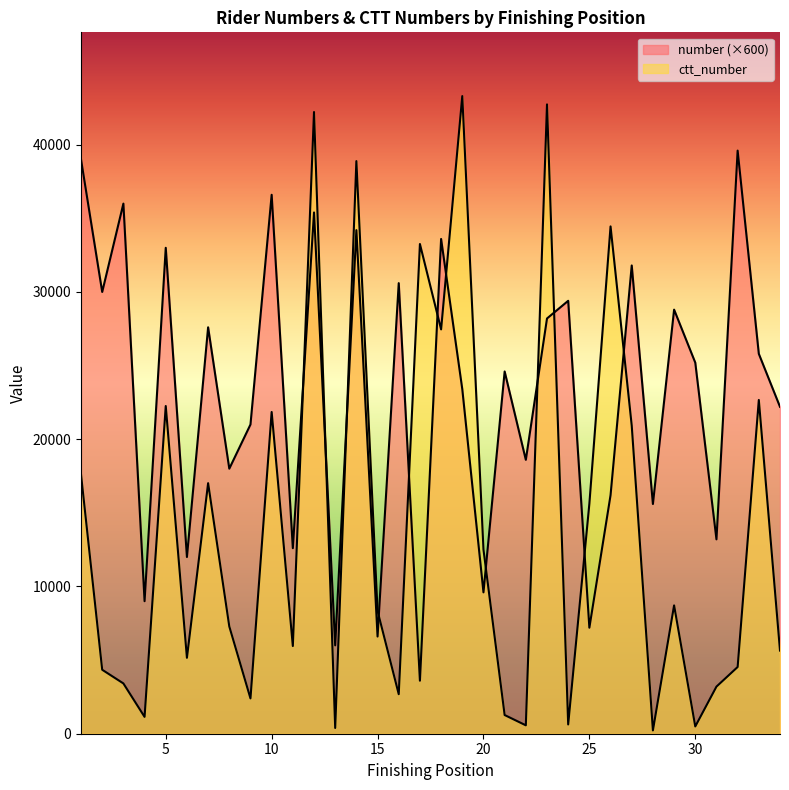

Where does the number series first go above 25200?

1